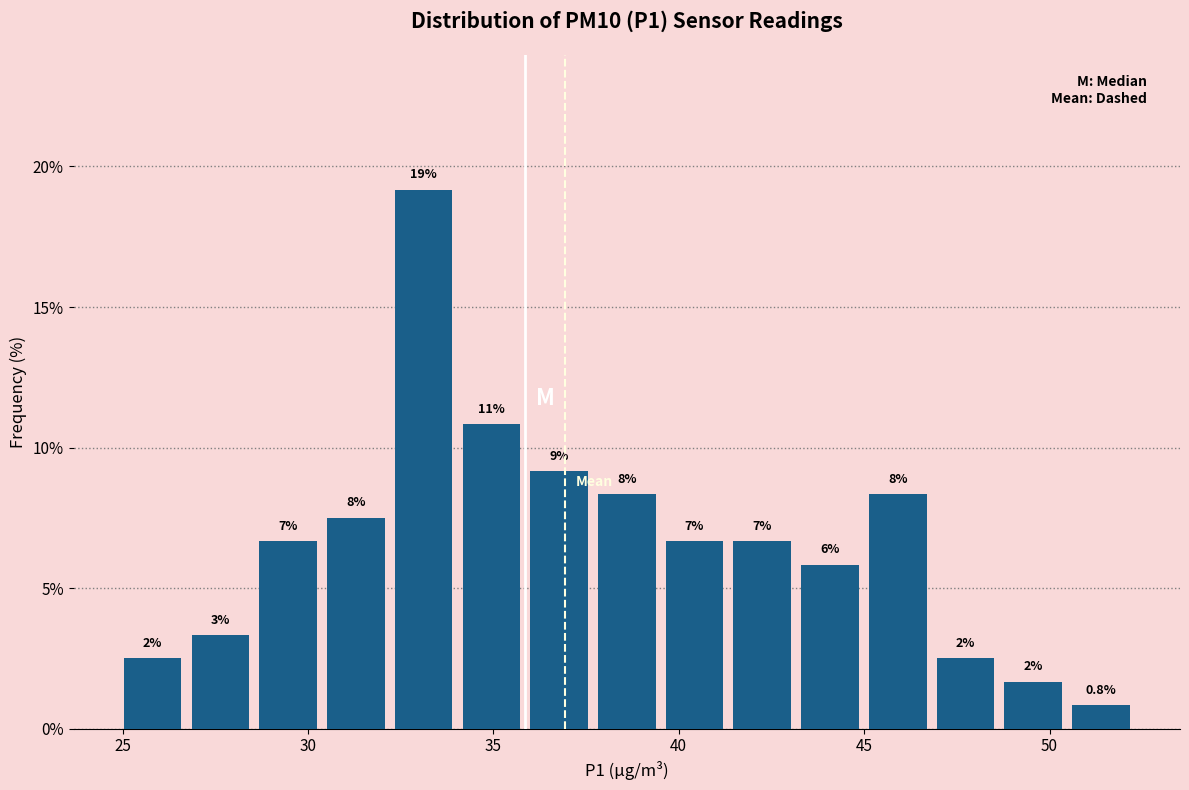

Around what value on the x-axis is the tallest bar? Give the approximate position of its centre, as read against the axis.

33.0